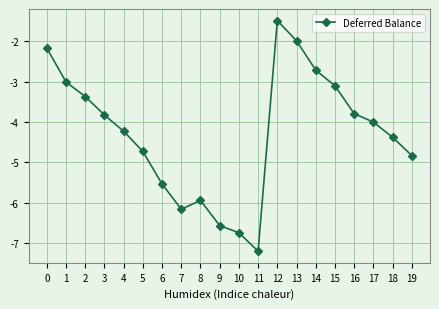

What is the value of the 19th point from the left?

-4.4